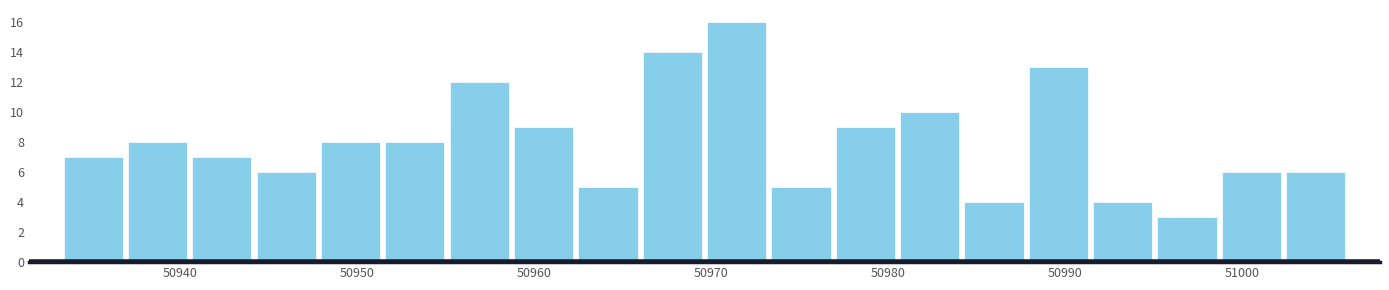

Around what value on the x-axis is the tallest bar? Give the approximate position of its centre, as read against the axis.

50971